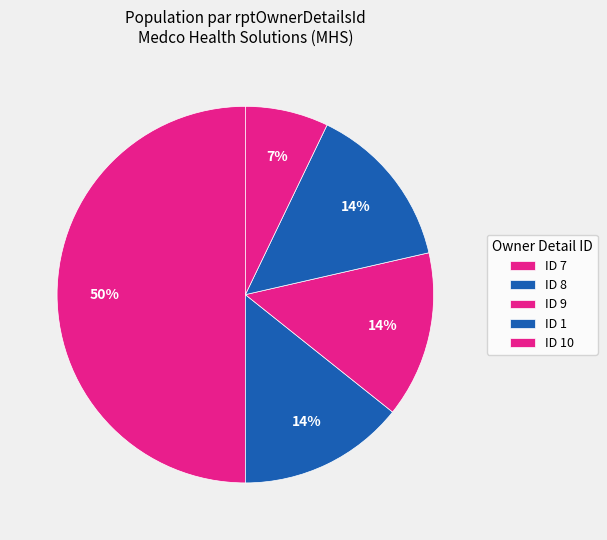

How many segments does this pie chart have?

5